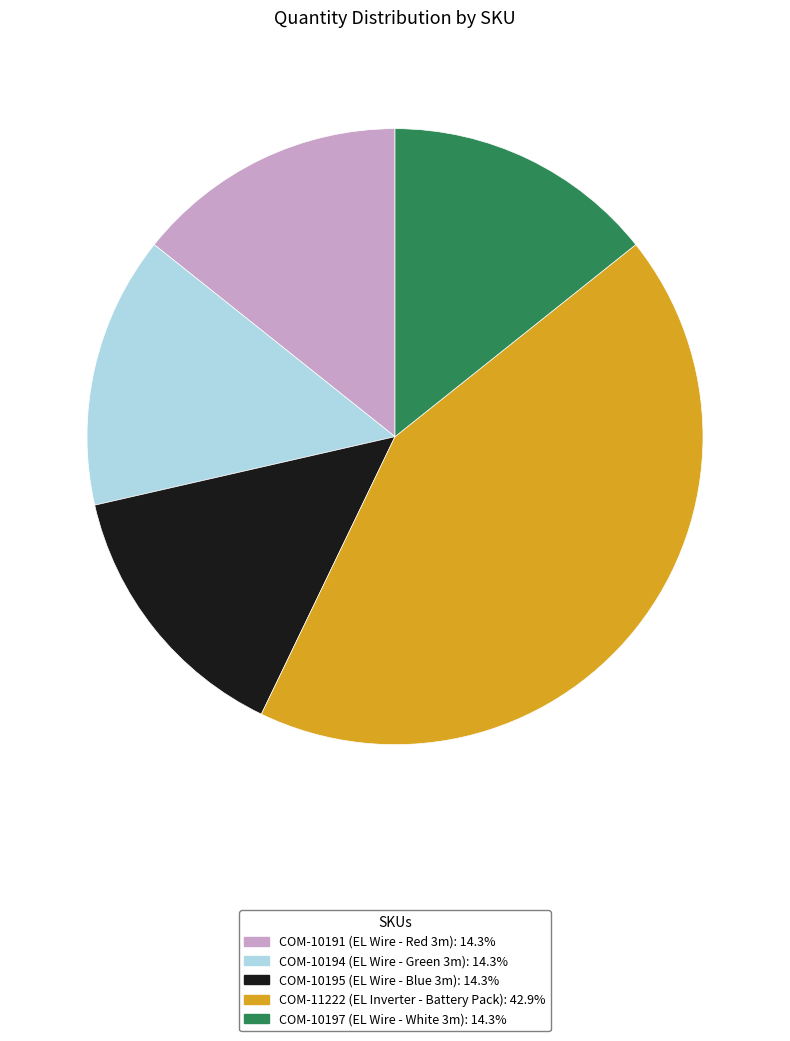

Is the sum of COM-11222 and COM-10197 greater than half?

Yes